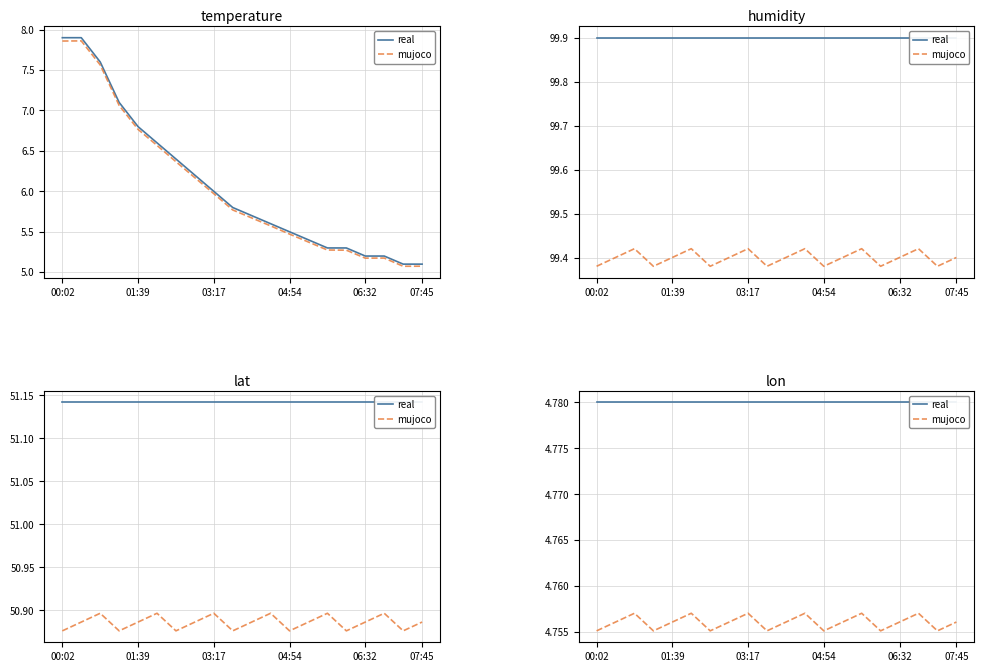

Is this an area chart (filled region under the line)?

No